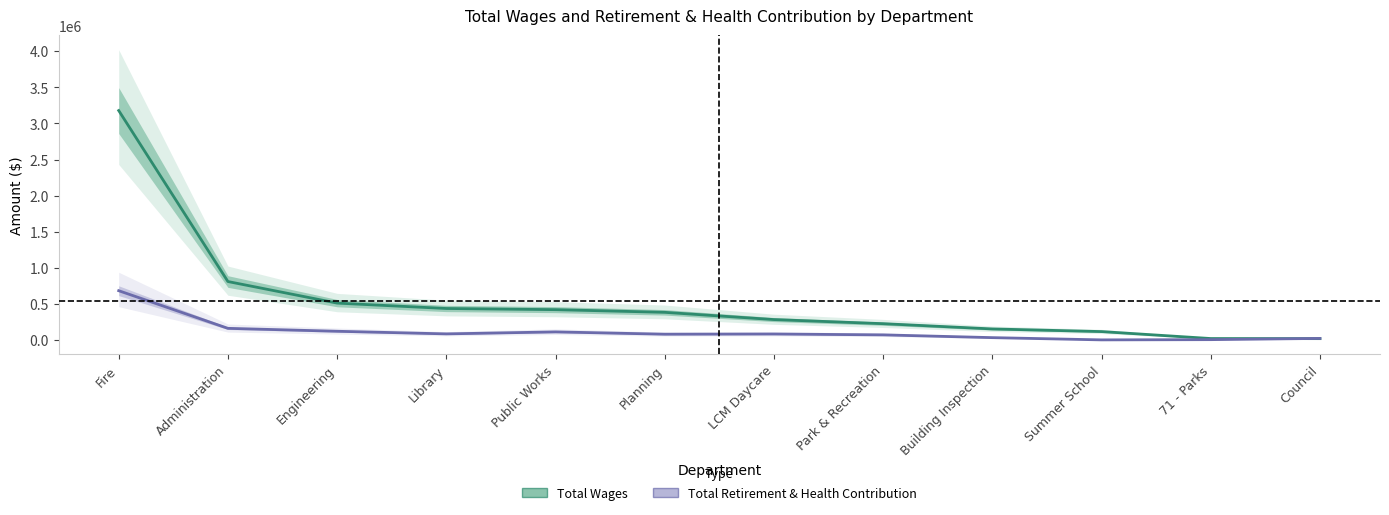

What is the value of the Total Retirement & Health Contribution point at the 9th from the left?

31122